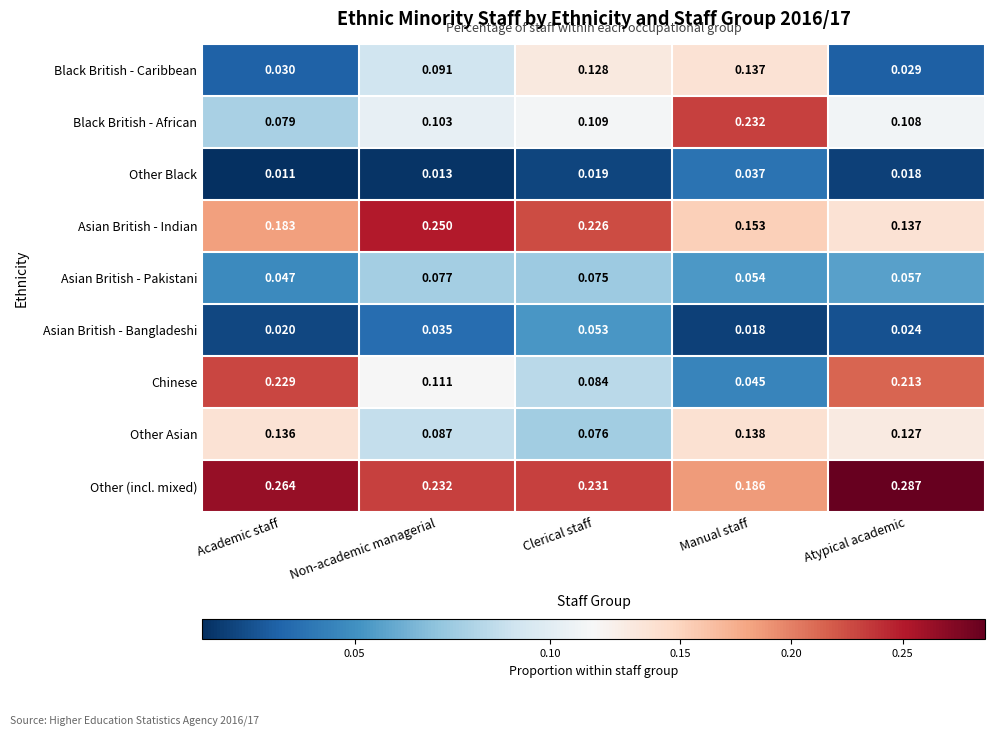

How many data points does each series have?

5